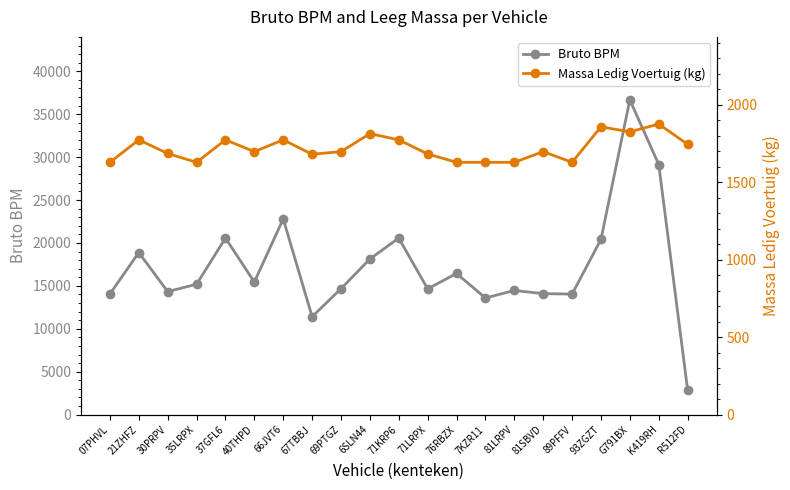

Where is the first local maximum for Massa Ledig Voertuig (kg)?

21ZHFZ